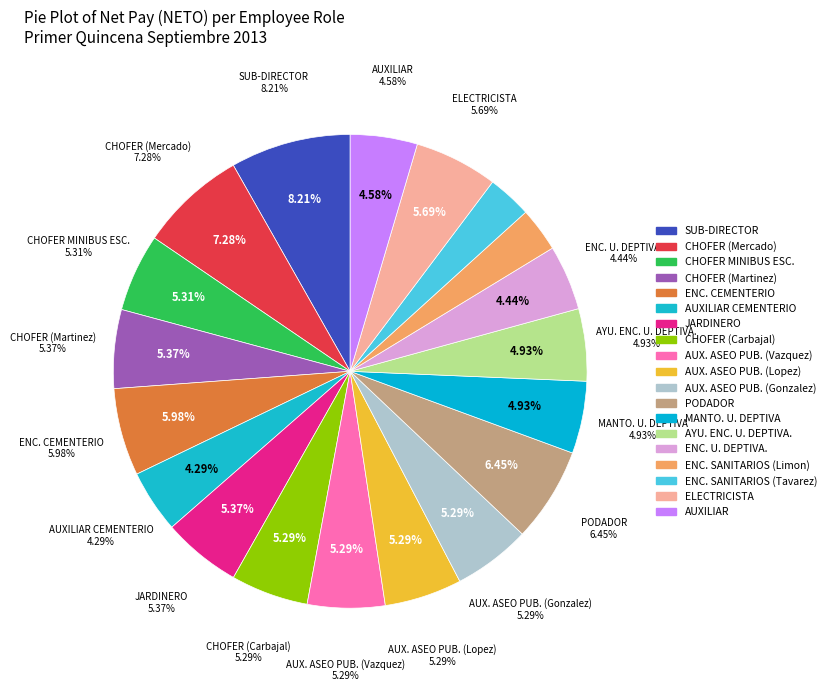

Is the sum of ENC. U. DEPTIVA. and AUX. ASEO PUB. (Gonzalez) greater than half?

No